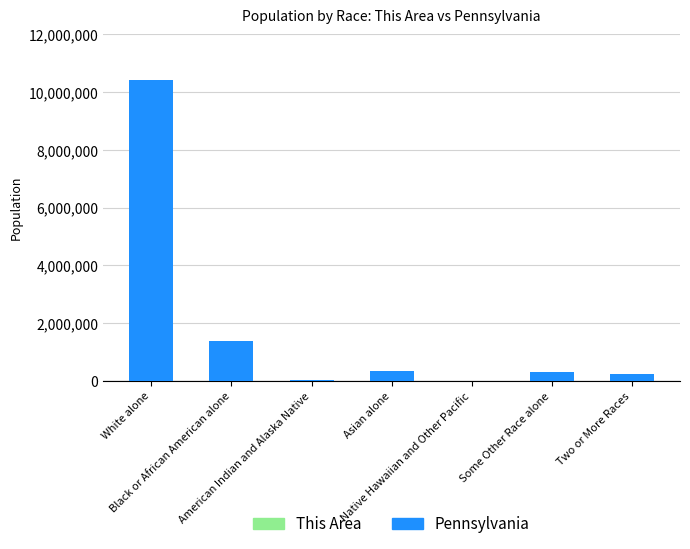

What is the sum of all Pennsylvania values?

12702379